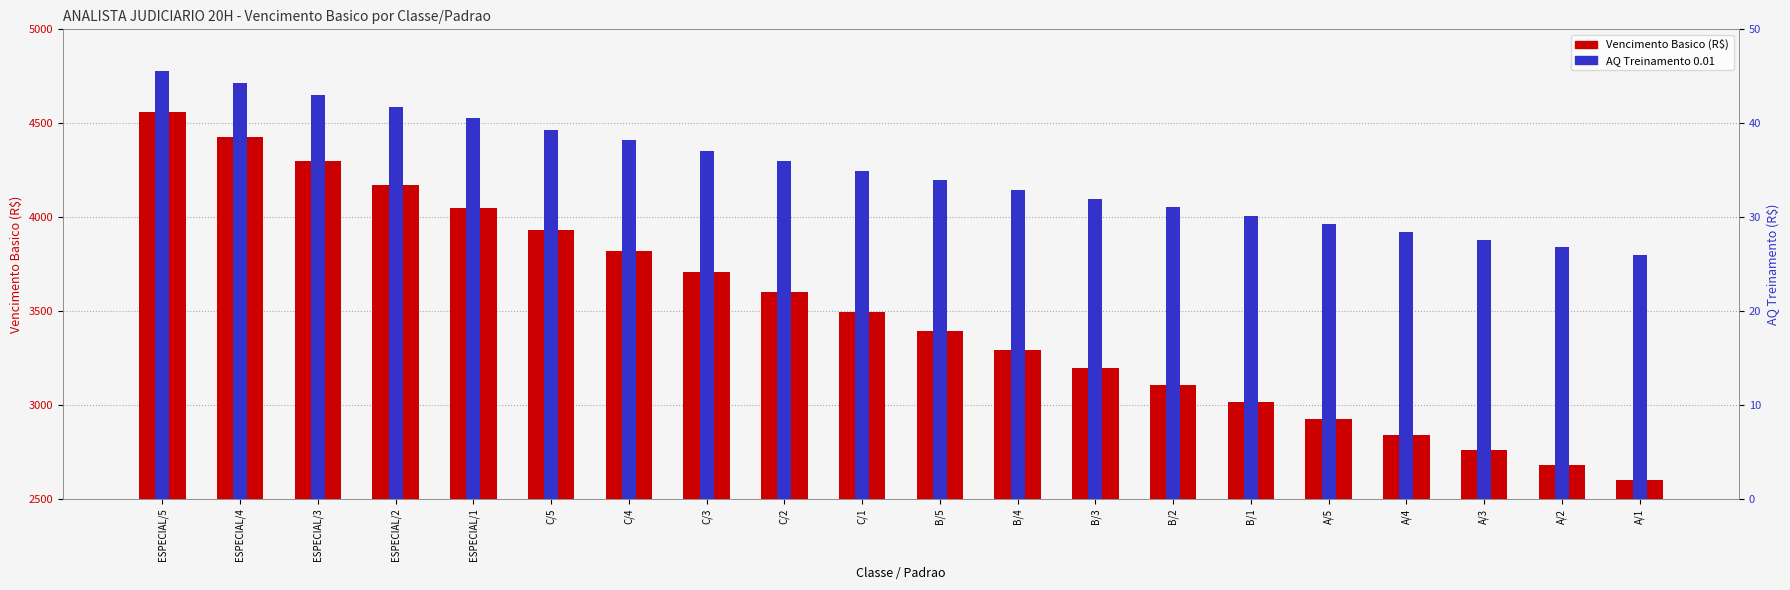

Which category has the lowest value in the AQ Treinamento 0.01 series?

A/1